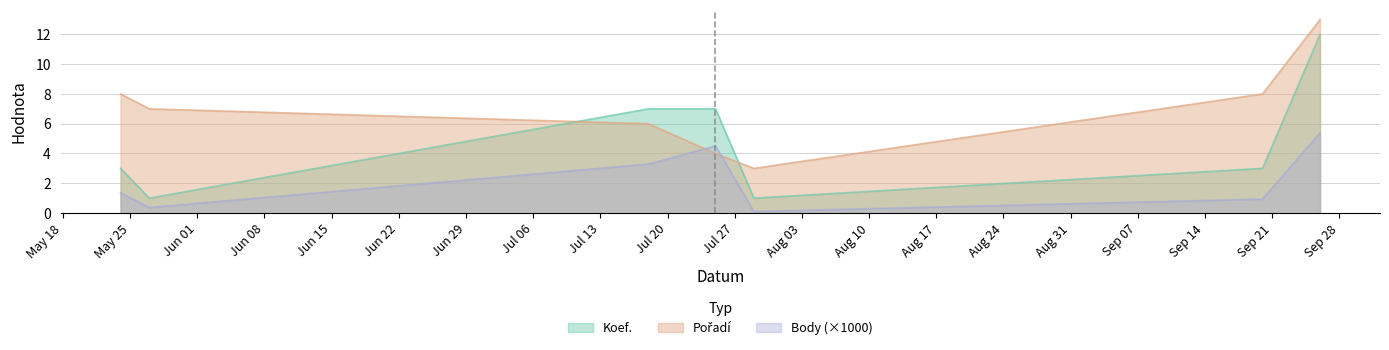

At which label does Body_norm first exceed 1?

2020-05-24